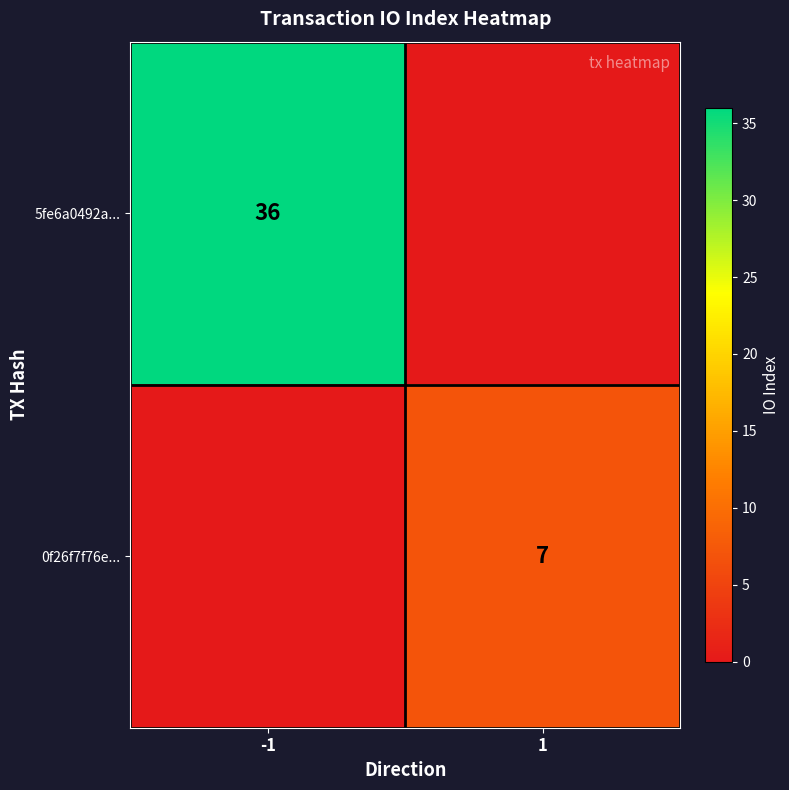

The 0f26f7f76e... series shows 3 at 1. True or false?

False